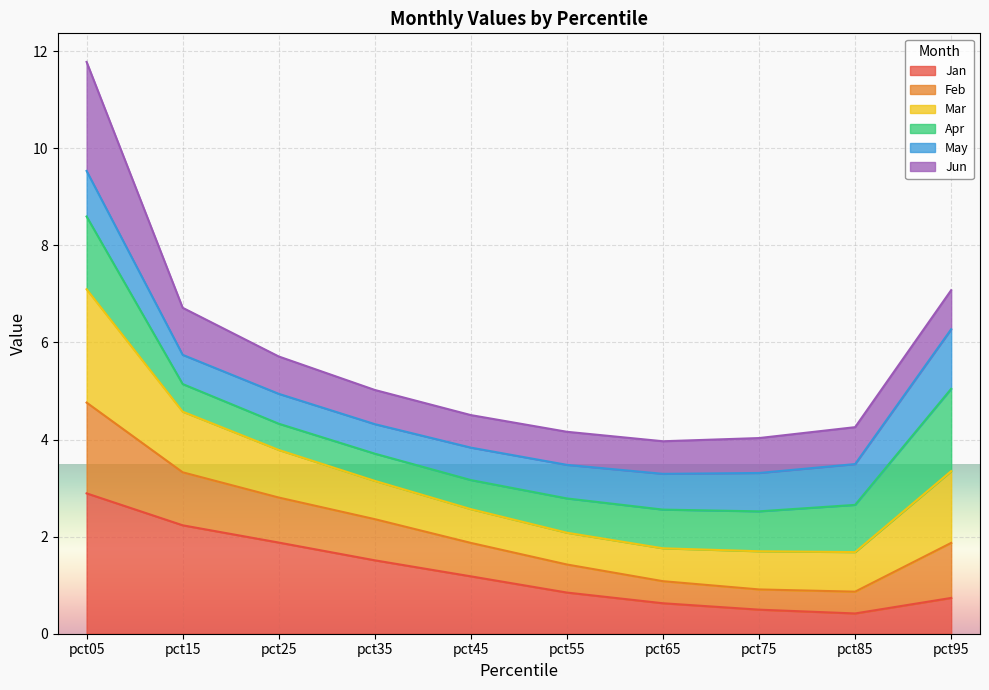

What is the highest value of the Jan series?

2.9